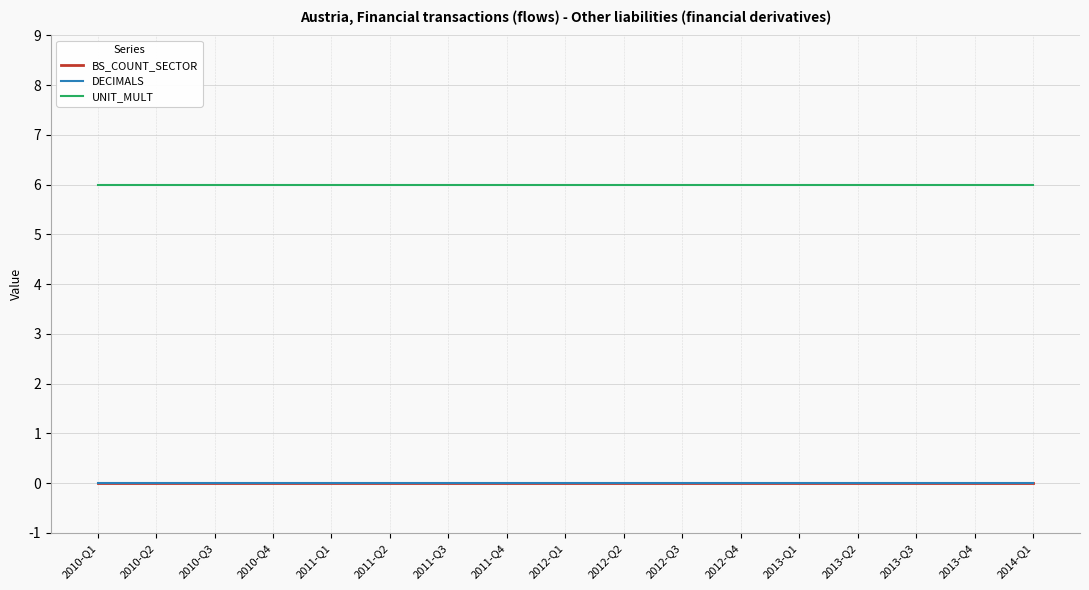

What is the total value across all series at 2013-Q2?

6